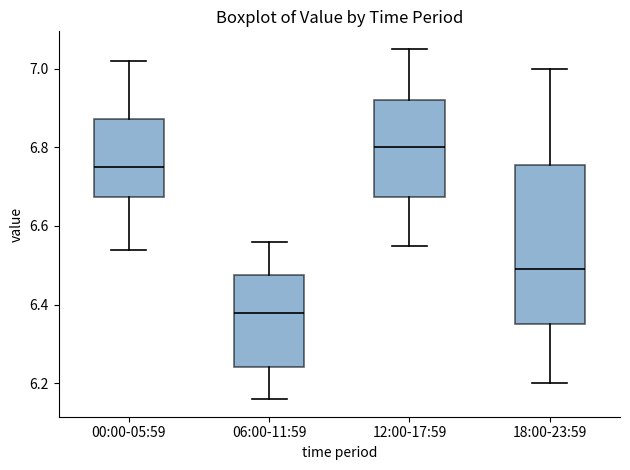

Where is the lower edge of the box for 12:00-17:59 on the y-axis? The values are not printed on the chart, so give them approximately, as read against the axis.

6.68